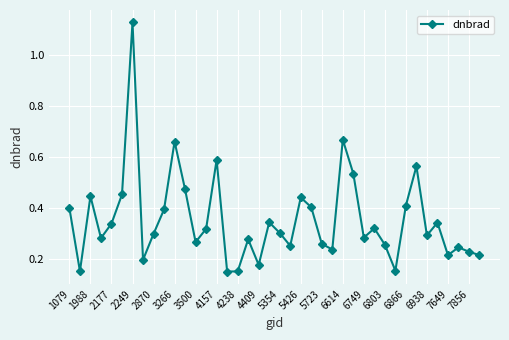

Count the values in the range 0 to 1.

39